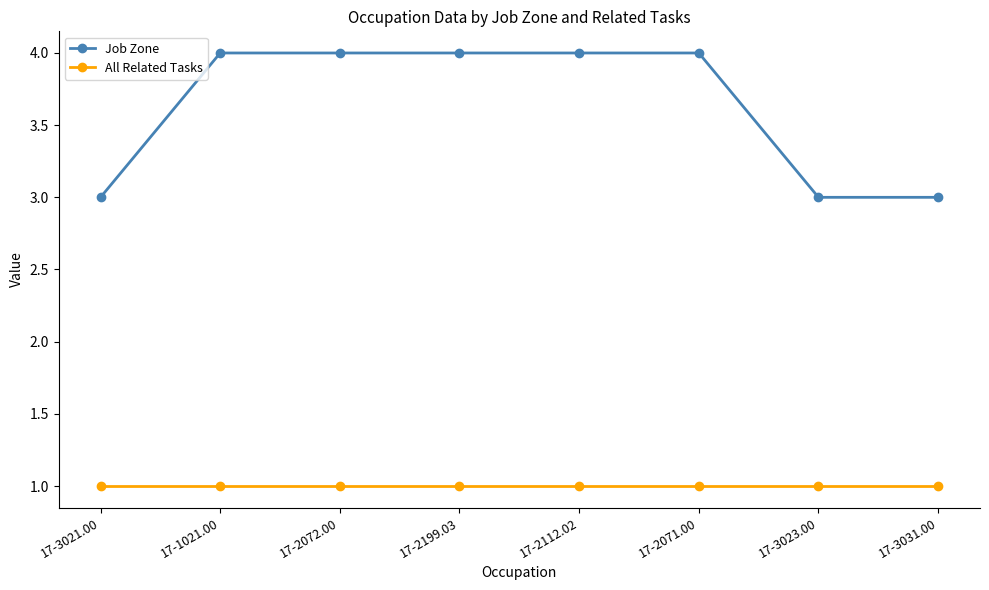

Rank the series by their average value, from highest to lowest.

Job Zone, All Related Tasks